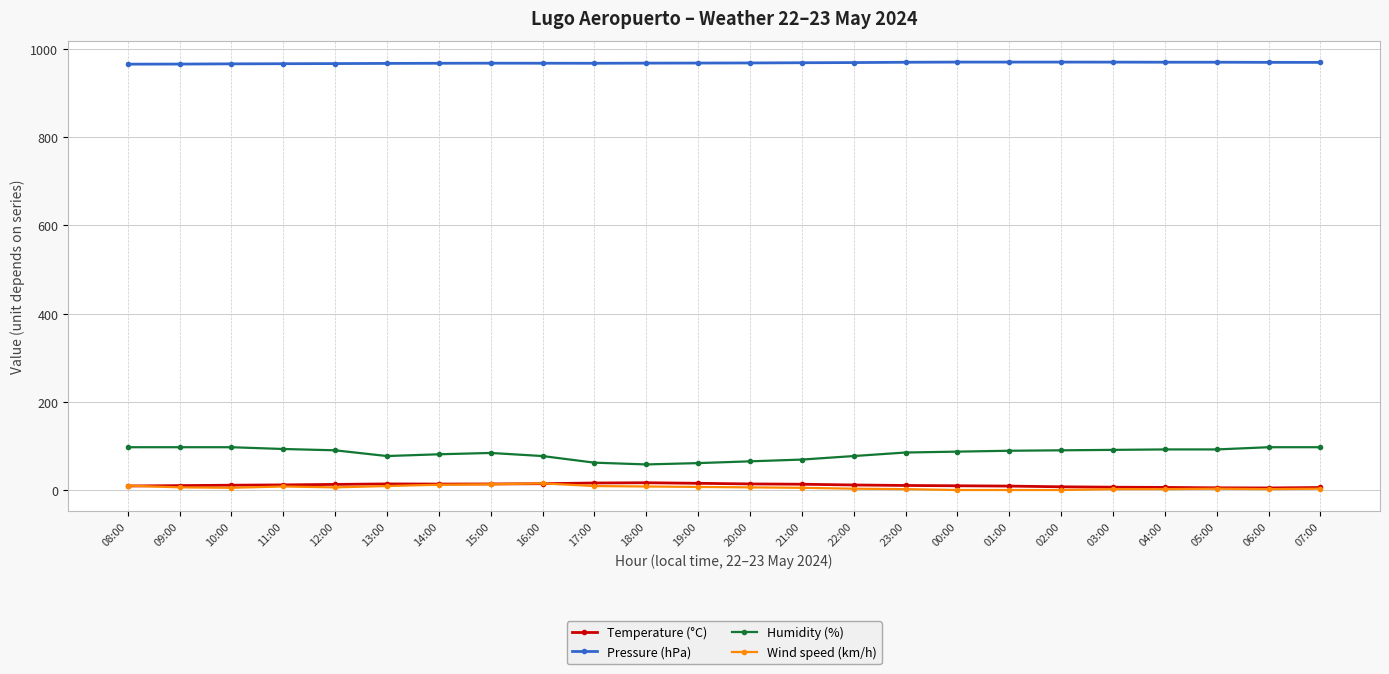

How many distinct data groups are displayed?

4